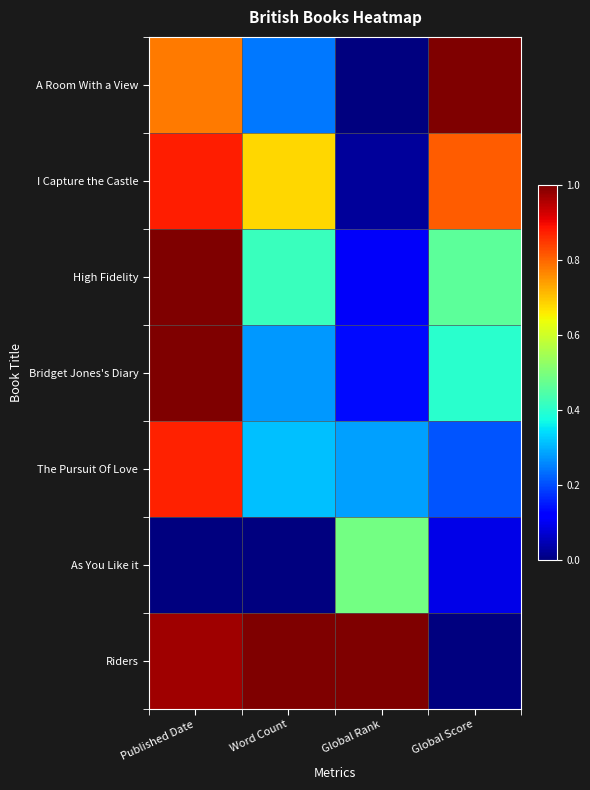

Reading left to right, what are all the values shown in this chart?

A Room With a View: Published Date=0.8	Word Count=0.2	Global Rank=0.0	Global Score=1.0
I Capture the Castle: Published Date=0.9	Word Count=0.7	Global Rank=0.0	Global Score=0.8
High Fidelity: Published Date=1.0	Word Count=0.4	Global Rank=0.1	Global Score=0.5
Bridget Jones's Diary: Published Date=1.0	Word Count=0.3	Global Rank=0.1	Global Score=0.4
The Pursuit Of Love: Published Date=0.9	Word Count=0.3	Global Rank=0.3	Global Score=0.2
As You Like it: Published Date=0.0	Word Count=0.0	Global Rank=0.5	Global Score=0.1
Riders: Published Date=1.0	Word Count=1.0	Global Rank=1.0	Global Score=0.0